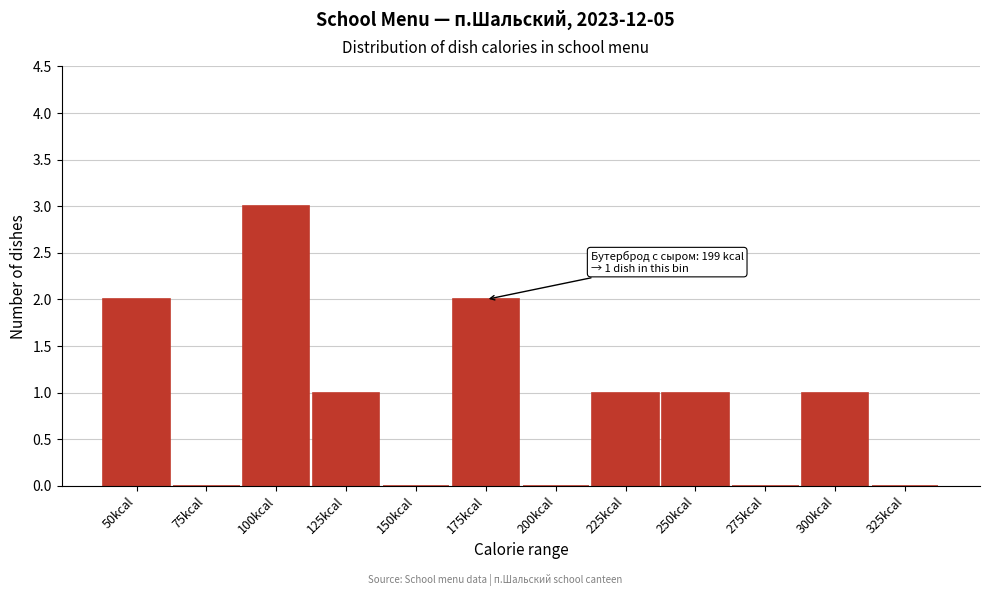

Reading left to right, extract all data points from this chart.

50kcal=2	75kcal=0	100kcal=3	125kcal=1	150kcal=0	175kcal=2	200kcal=0	225kcal=1	250kcal=1	275kcal=0	300kcal=1	325kcal=0